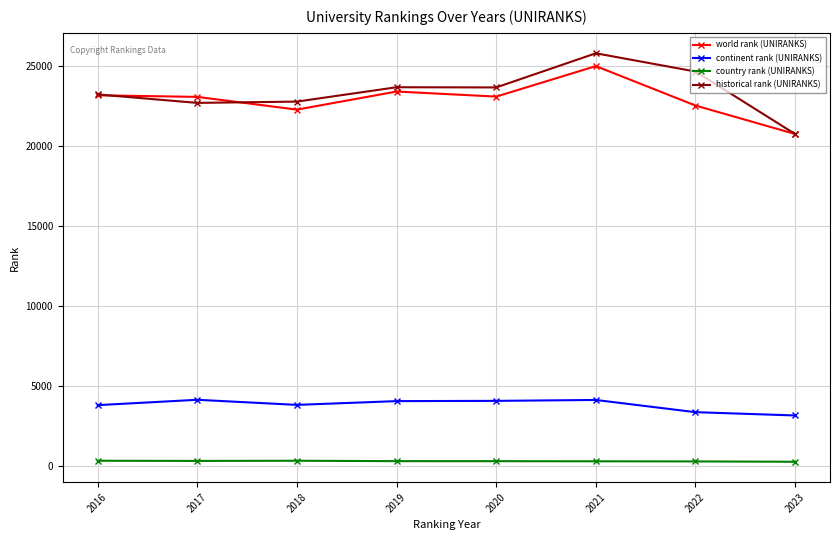

What is the average value of the historical rank (UNIRANKS) series?

23384